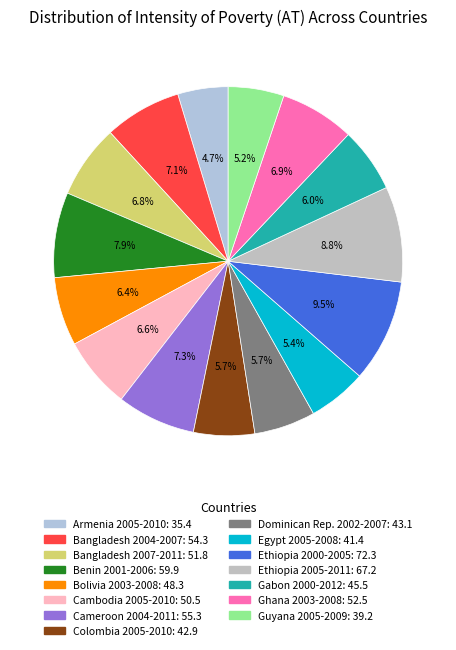

What is the ratio of the value at Ghana 2003-2008 to the value at Cambodia 2005-2010?

1.0